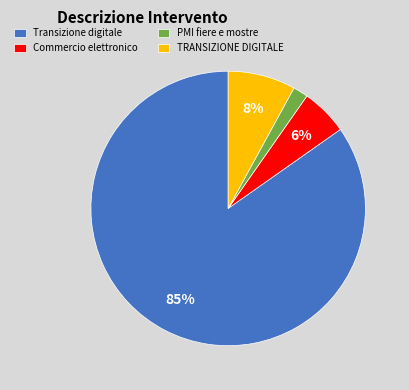

Between PMI fiere e mostre and Commercio elettronico, which is larger?

Commercio elettronico